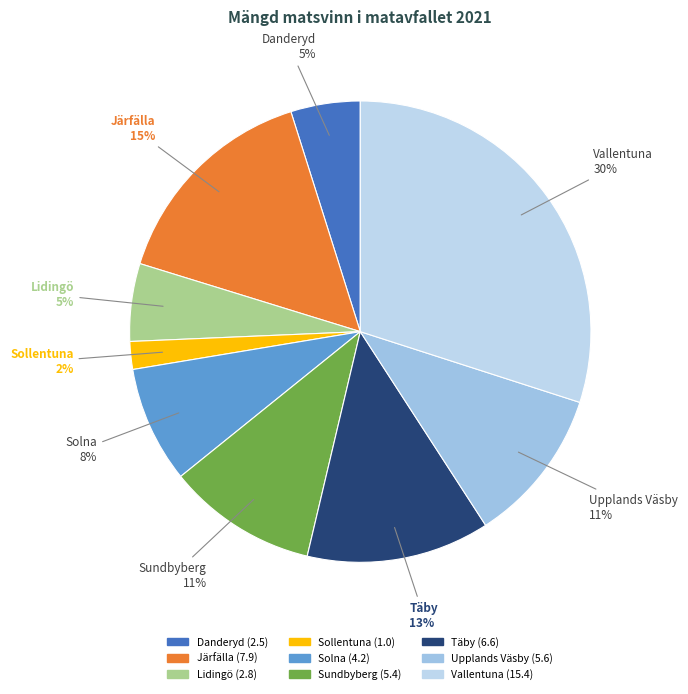

How many segments does this pie chart have?

9